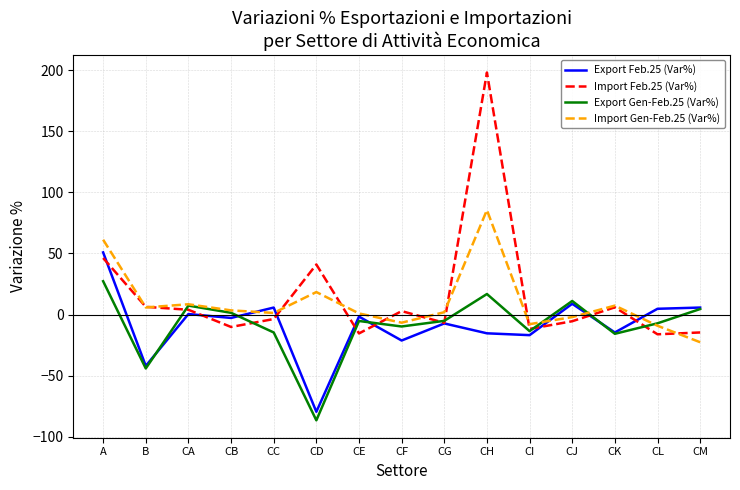

Does the chart have visible grid lines?

Yes